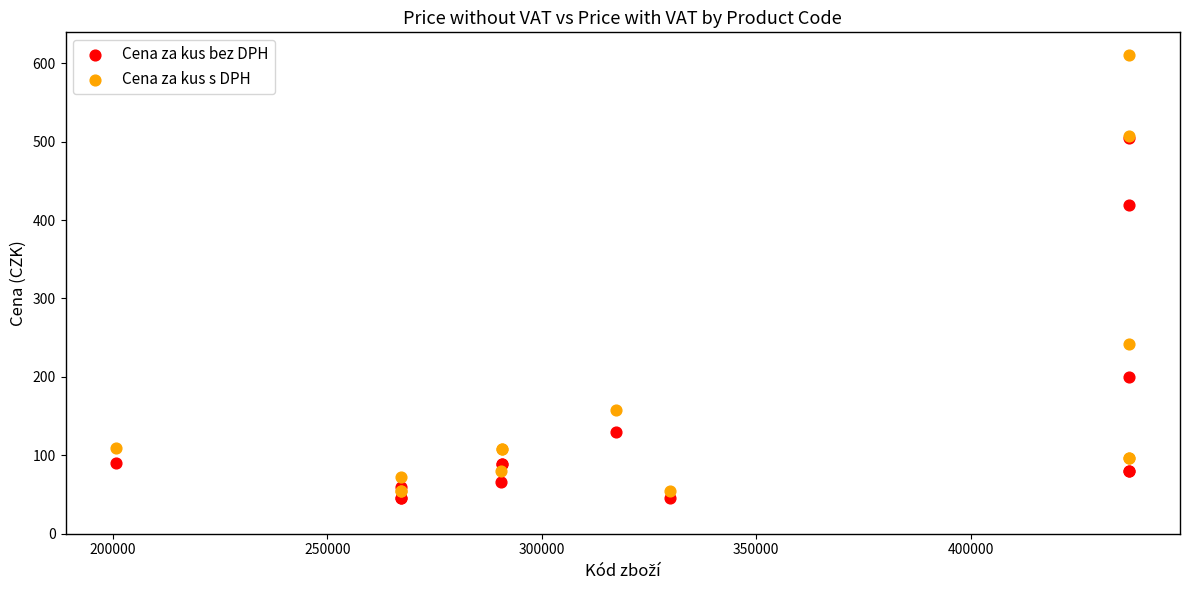

In the Cena za kus bez DPH series, what Y value is closest to 275?

199.9